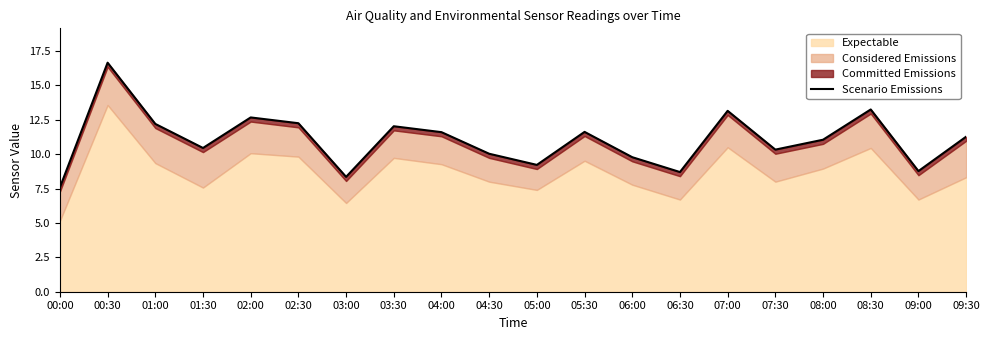

How many points are higher than both their immediate neighbors (excluding endpoints)?

6